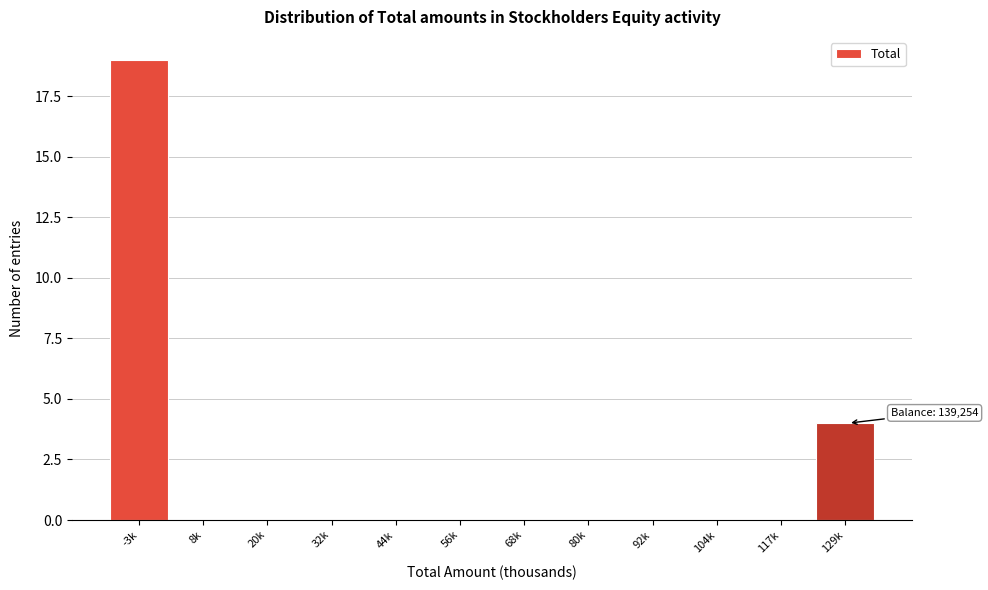

Reading right to left, list all the values displayed in this chart.

129k=4	117k=0	104k=0	92k=0	80k=0	68k=0	56k=0	44k=0	32k=0	20k=0	8k=0	-3k=19